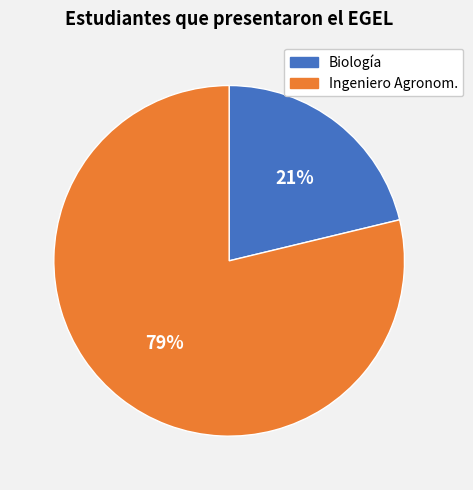

Rank the categories by value from highest to lowest.

Ingeniero Agronom., Biología